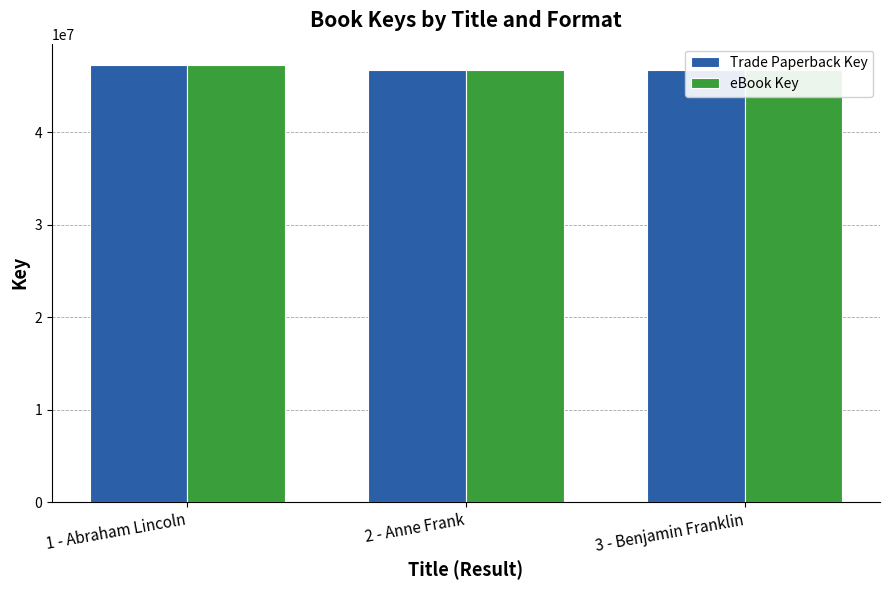

What is the total value across all series at 1 - Abraham Lincoln?

94456794